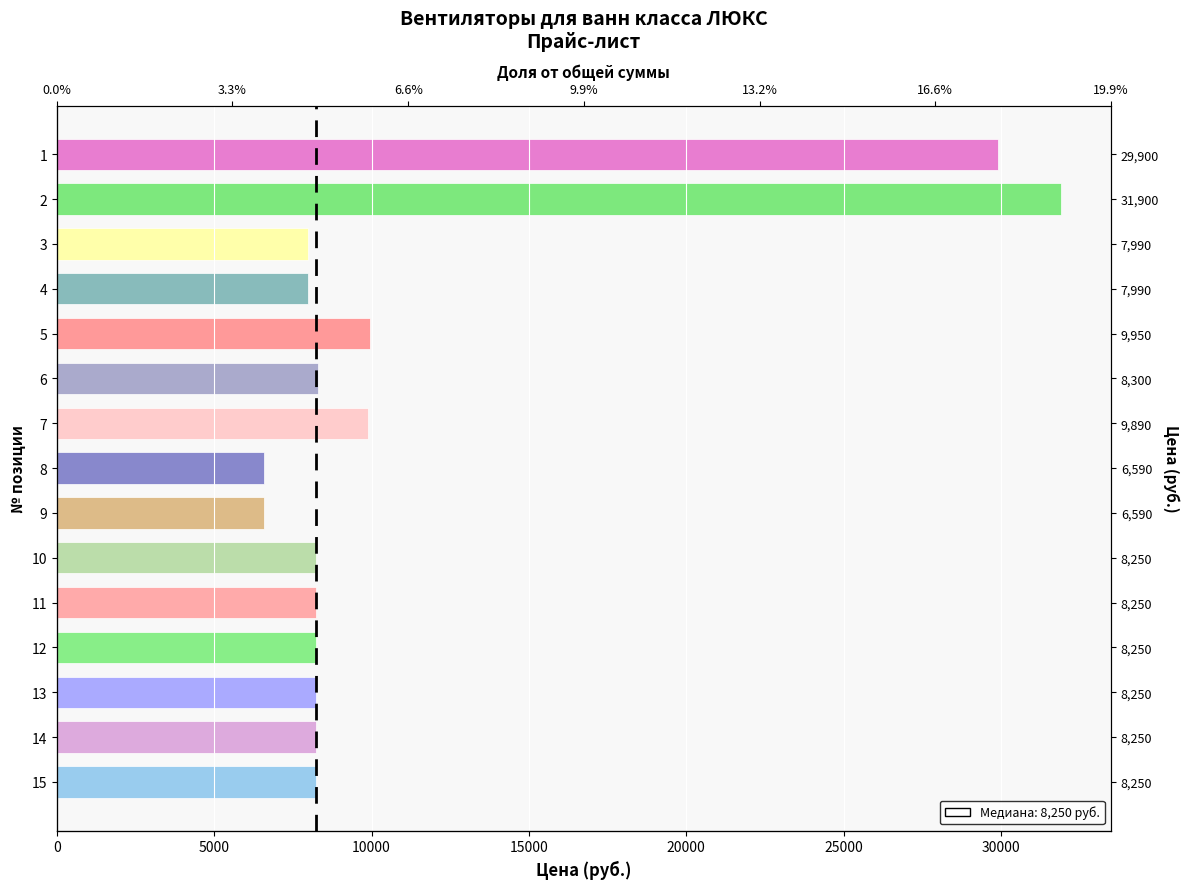

Reading right to left, extract all data points from this chart.

15=8250	14=8250	13=8250	12=8250	11=8250	10=8250	9=6590	8=6590	7=9890	6=8300	5=9950	4=7990	3=7990	2=31900	1=29900